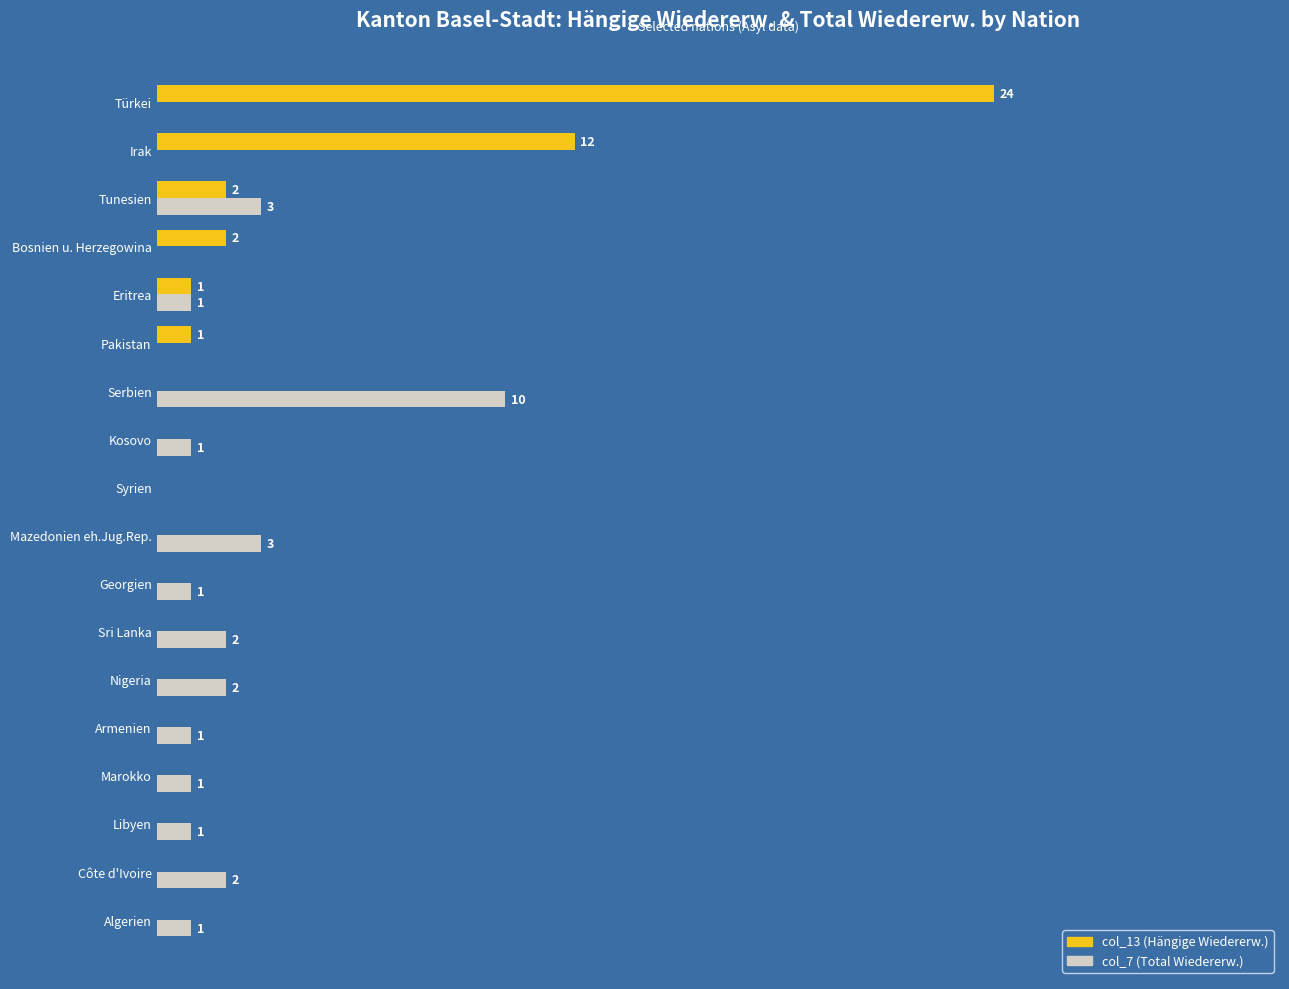

Where is col_13 (Hängige Wiedererw.) nearest to the value 12?

Irak